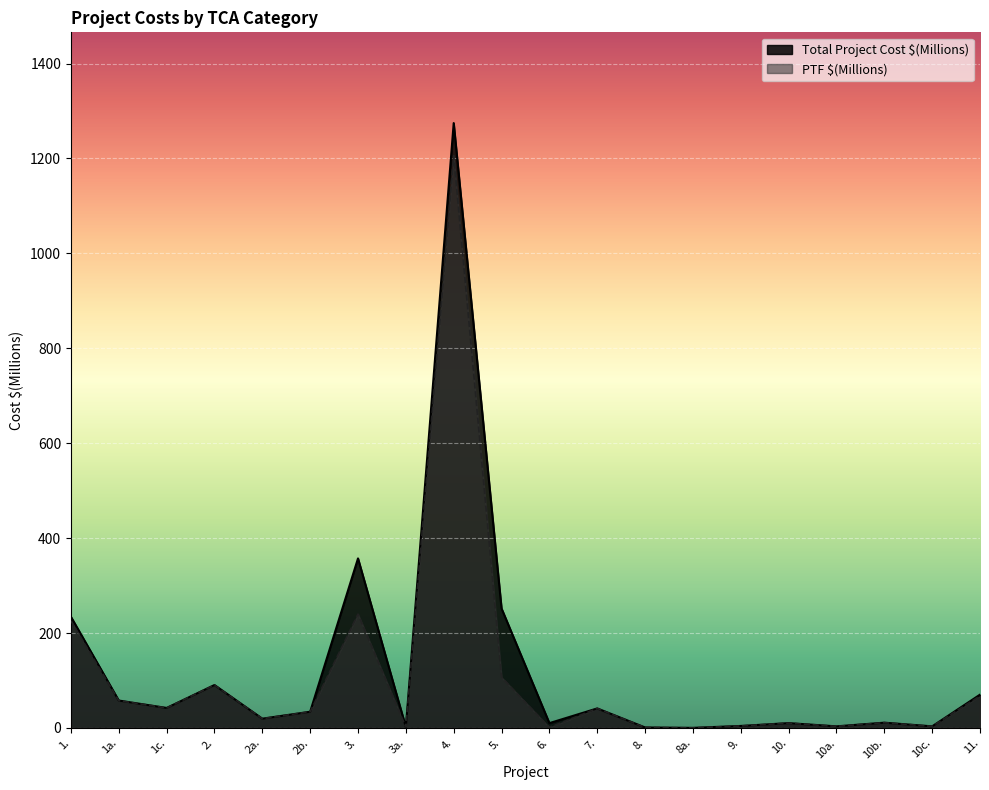

Reading right to left, what are all the values shown in this chart?

Total Project Cost $(Millions): 70.1	3.3	11.1	3.3	10.1	4.1	0.1	1.0	41.1	10.1	251.7	1274.6	1.8	357.2	34.1	19.5	90.4	42.1	57.7	234.2
PTF $(Millions): 67.5	3.3	11.1	3.3	10.1	4.1	0.1	1.0	41.1	1.1	106.7	1205.8	1.8	239.8	34.1	19.5	90.4	42.1	57.5	225.6